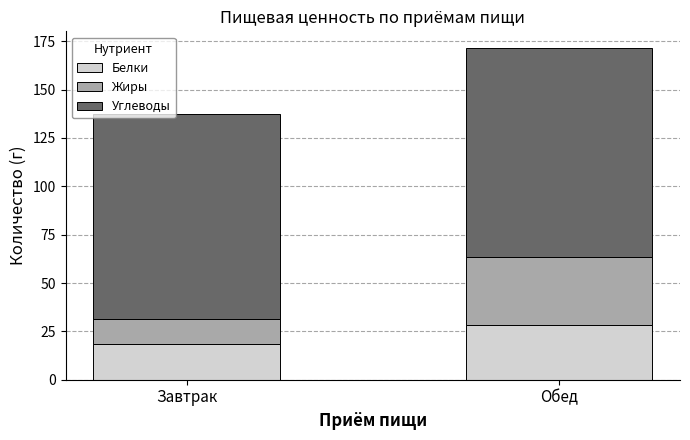

What is the average value of the Белки series?

23.4